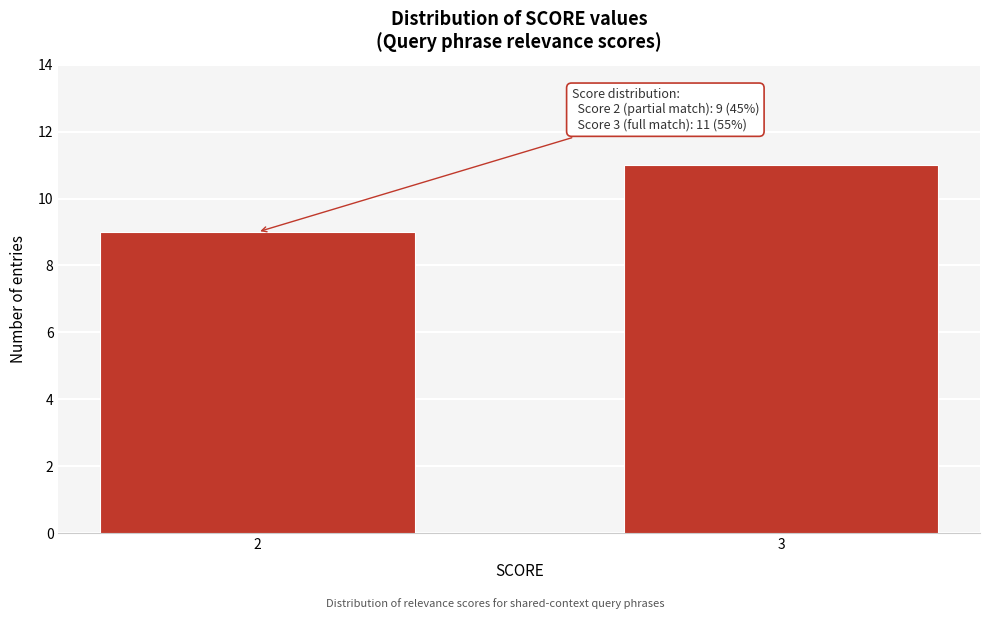

Reading left to right, transcribe all the data shown in this chart.

9	11